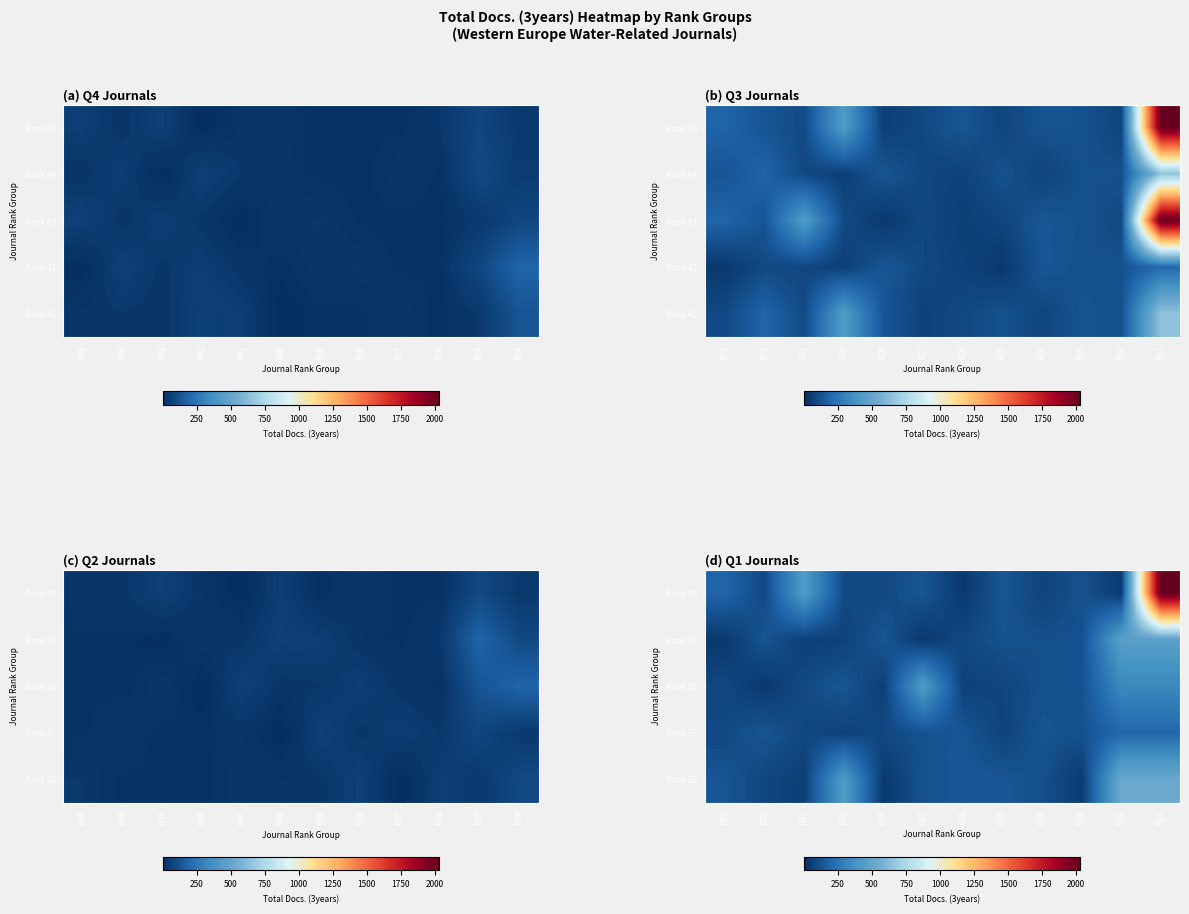

List the labels in order of Rank 36 value, largest first.

R22, R21, R30, R26, R25, R33, R27, R24, R32, R31, R23, R29